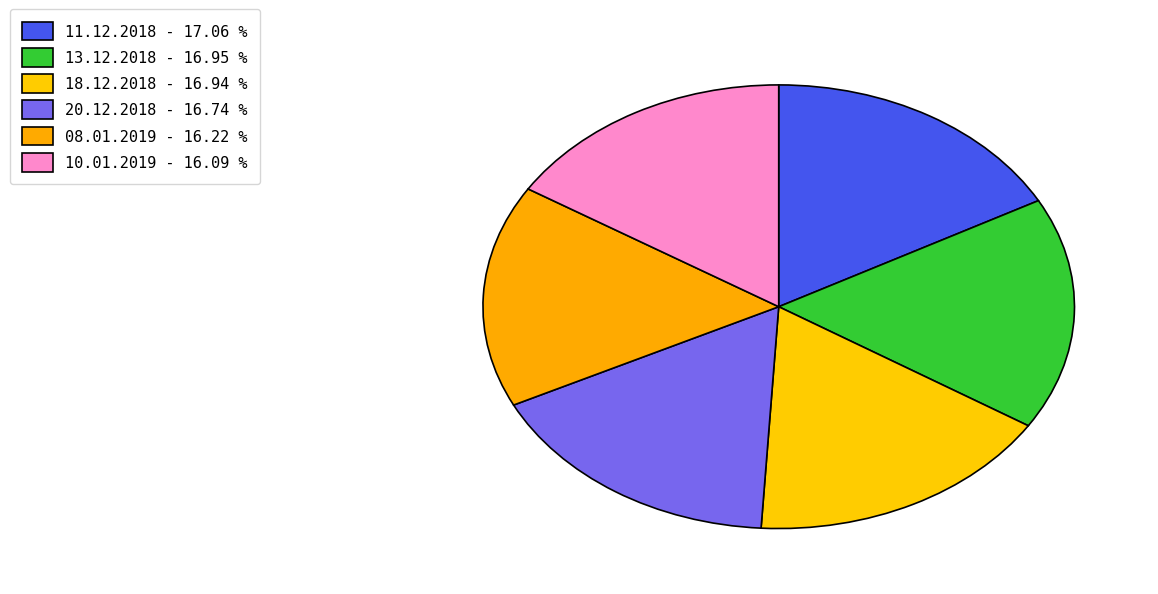

How many segments does this pie chart have?

6